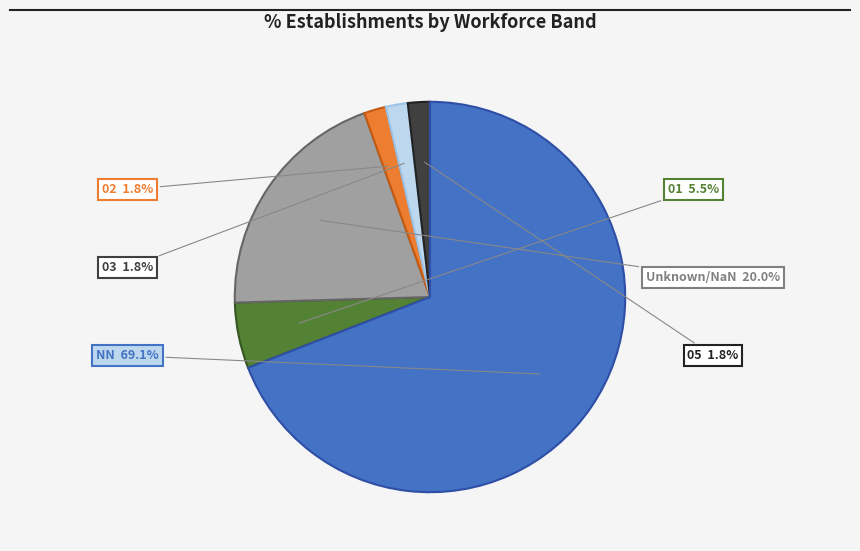

Does any single category account for the majority?

Yes